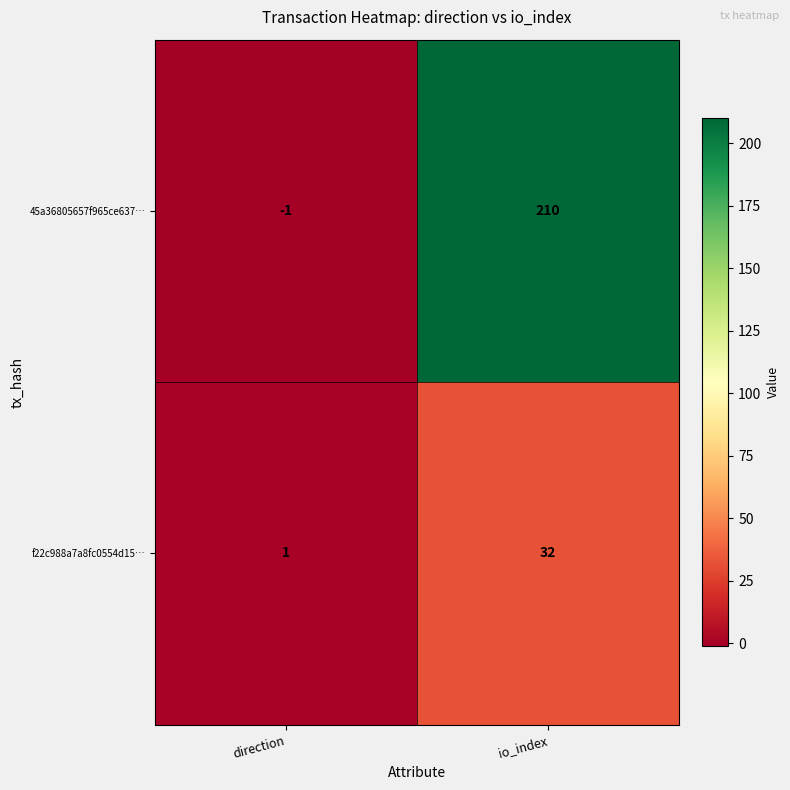

Reading right to left, transcribe all the data shown in this chart.

45a36805657f965ce637…: 210	-1
f22c988a7a8fc0554d15…: 32	1